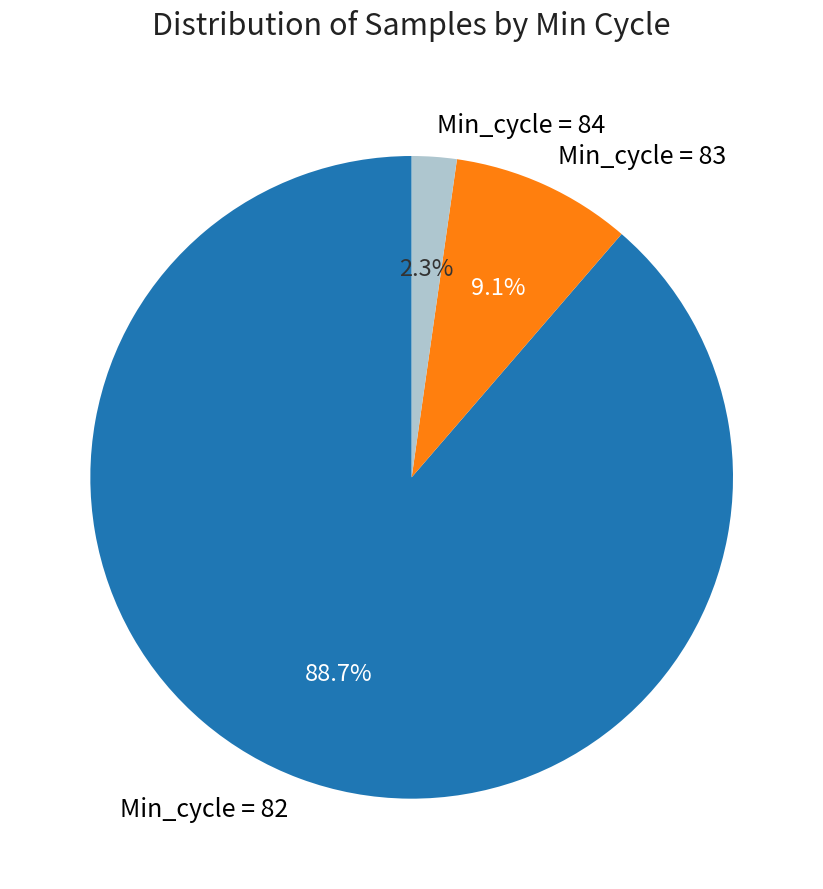

How many slices are in this pie chart?

3